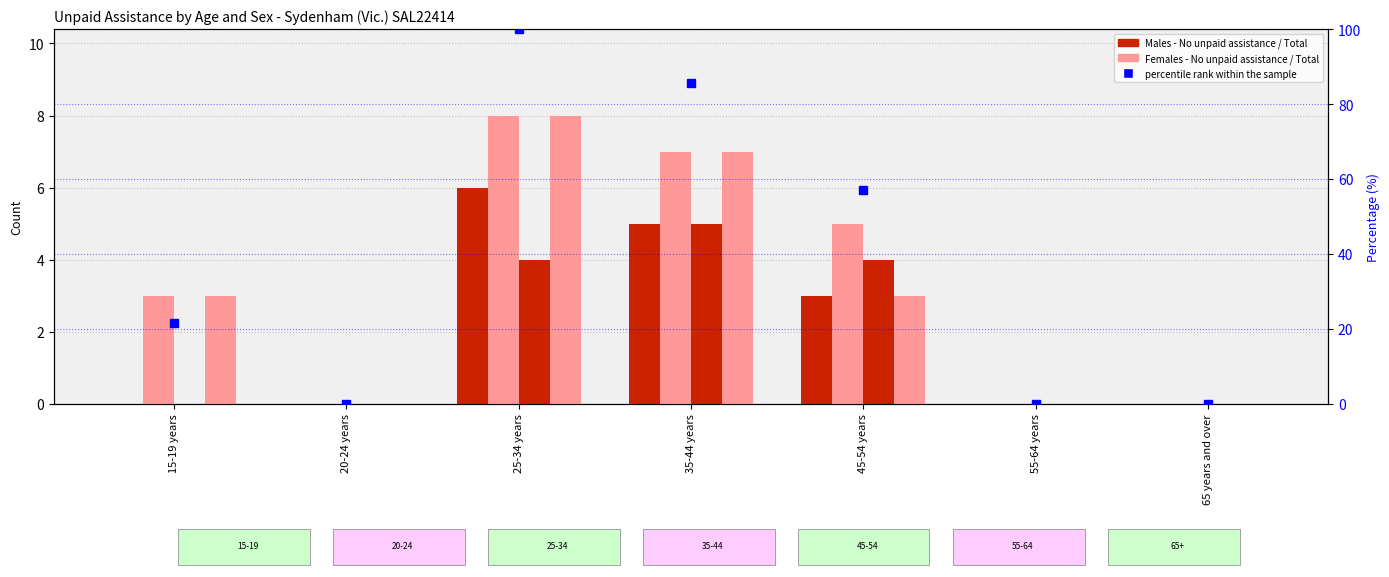

What is the greatest value displayed?

100.0